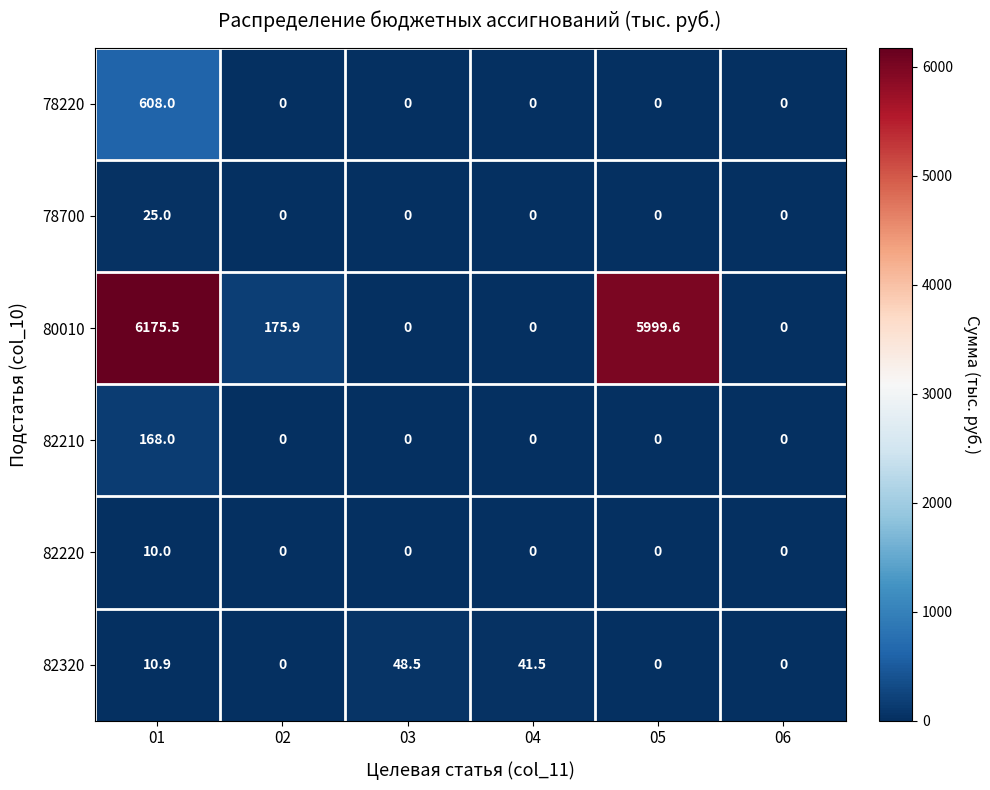

How many data points does each series have?

6